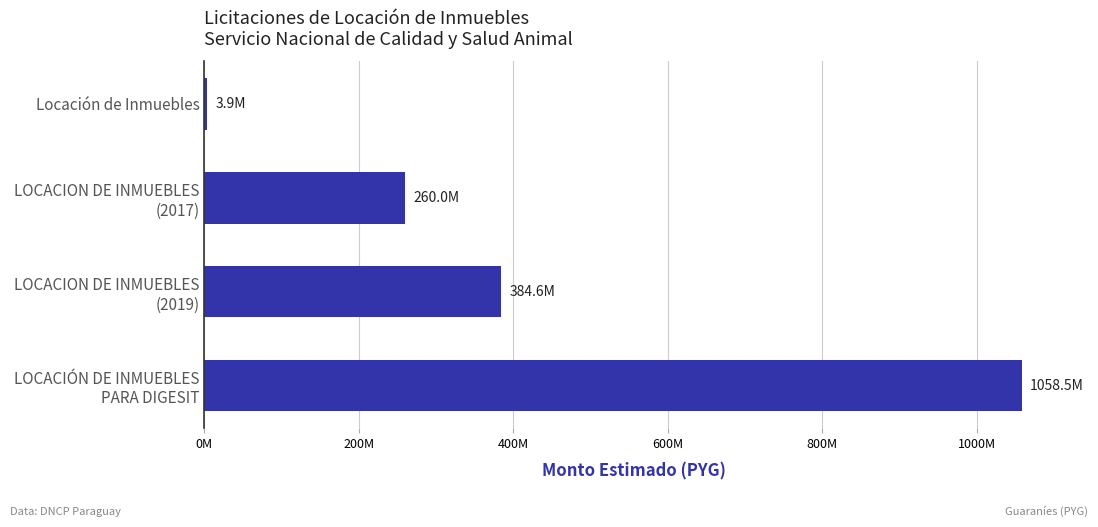

At which label is the value closest to 531196000?

LOCACION DE INMUEBLES
(2019)